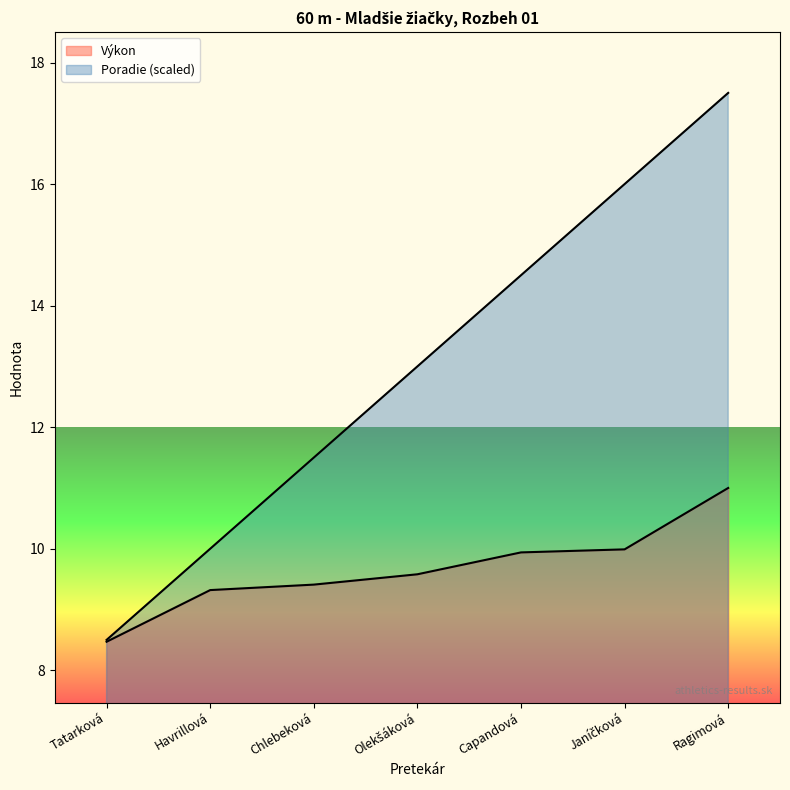

True or false: Poradie has more than 0 interior local peaks.

False